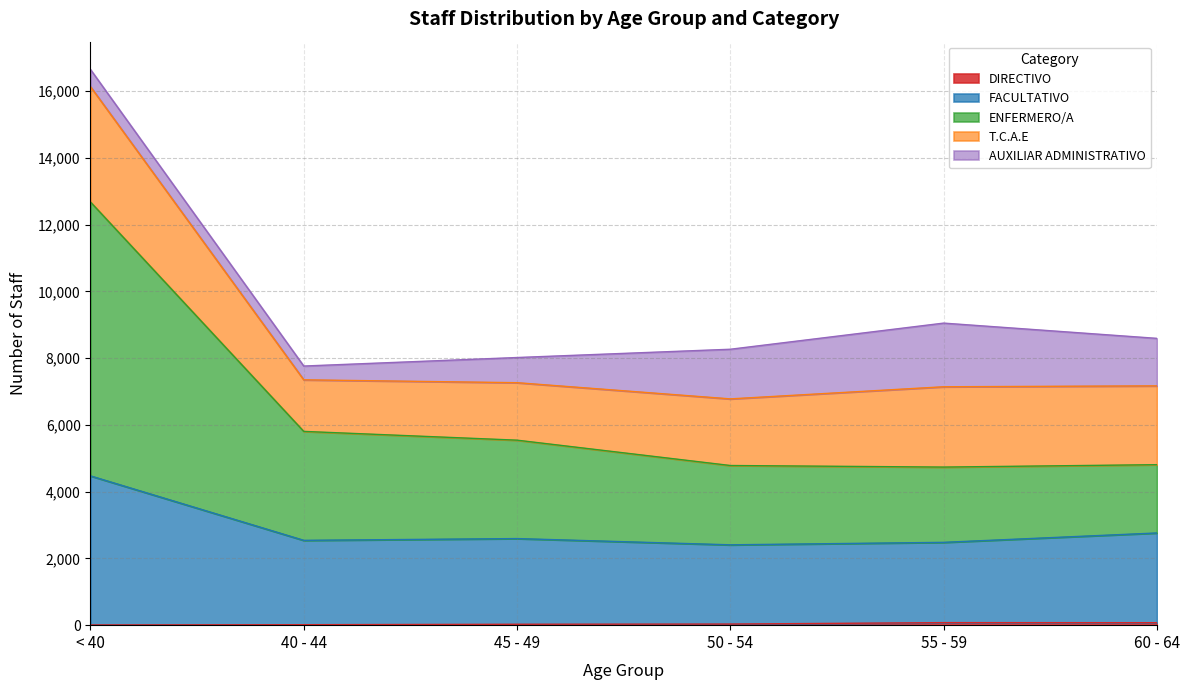

The DIRECTIVO series shows 15 at 50 - 54. True or false?

False